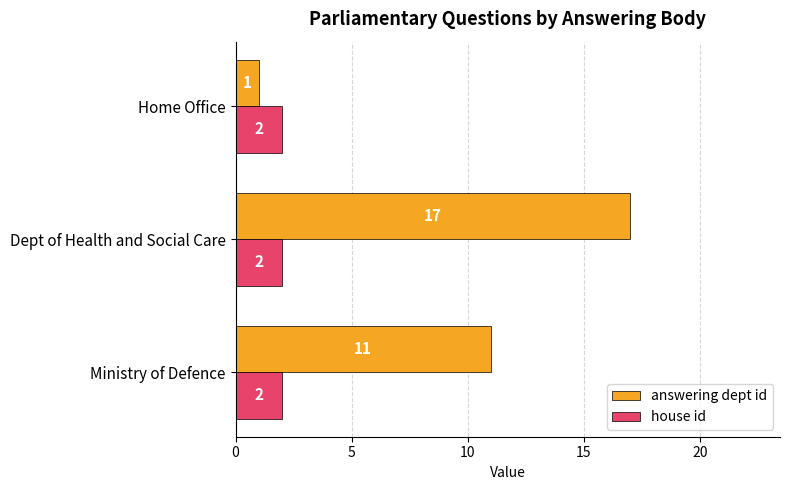

The answering dept id series shows 11 at Ministry of Defence. True or false?

True